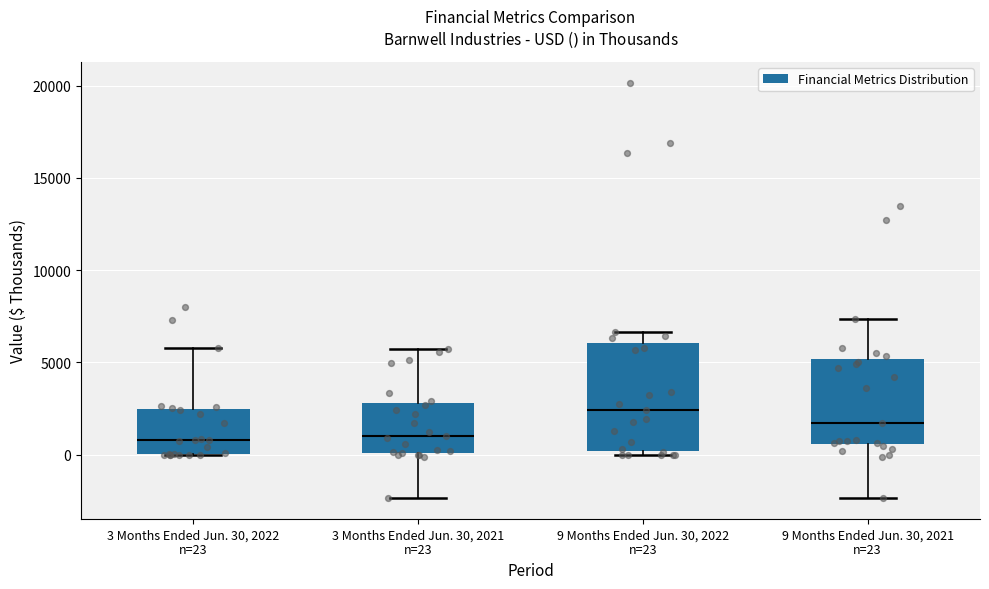

Reading left to right, read every box against the y-axis: the position of its median line, the range the box covers, and the ends of its whiskers. The values are not printed on the chart, so give them approximately, as read against the axis.

3 Months Ended Jun. 30, 2022 n=23: median 1000, box 0 to 2500, whiskers 0 to 6000
3 Months Ended Jun. 30, 2021 n=23: median 1000, box 0 to 3000, whiskers -2500 to 5500
9 Months Ended Jun. 30, 2022 n=23: median 2500, box 0 to 6000, whiskers 0 (just below the box's lower edge) to 6500
9 Months Ended Jun. 30, 2021 n=23: median 1500, box 500 to 5000, whiskers -2500 to 7500